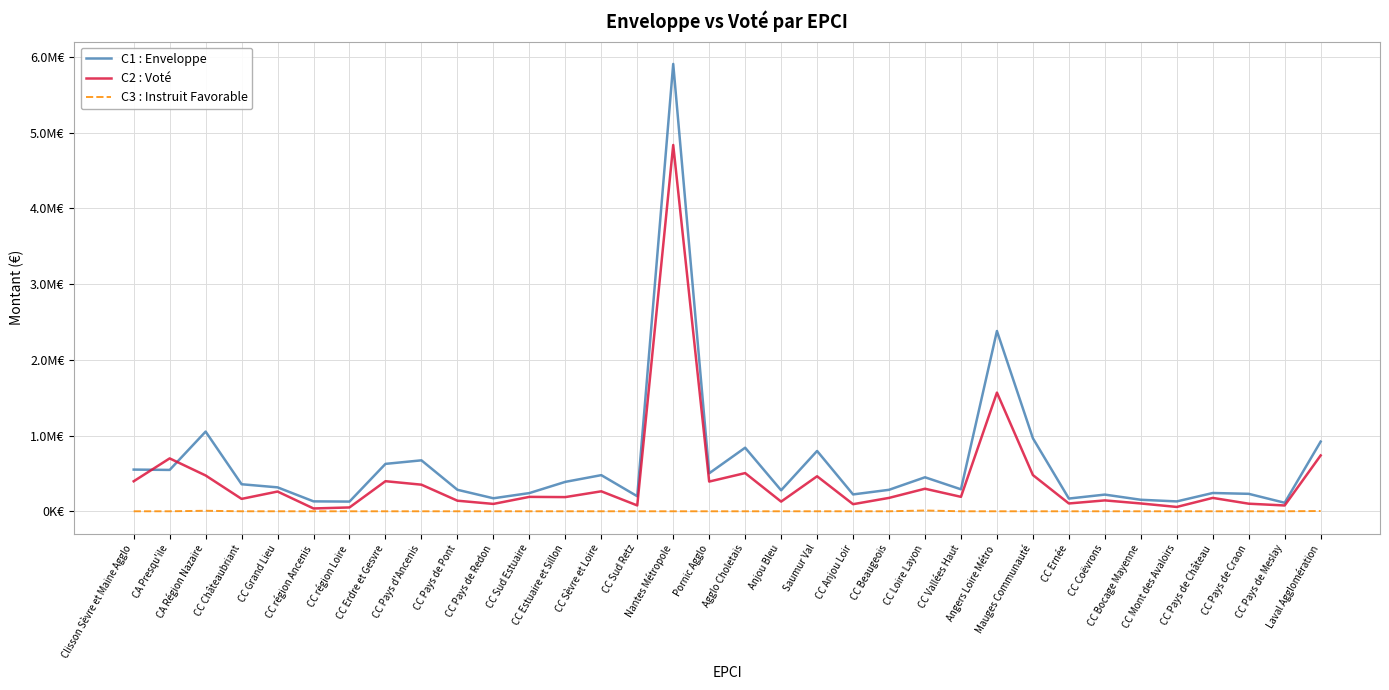

Is it true that C1 : Enveloppe equals 304013.8 at CC Pays de Craon?

False